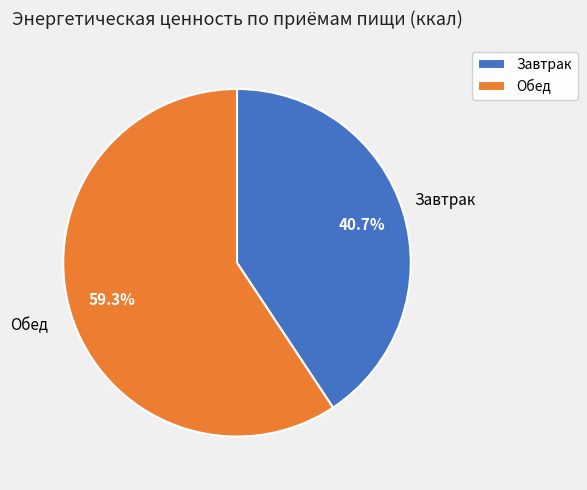

Count the number of slices in the pie.

2